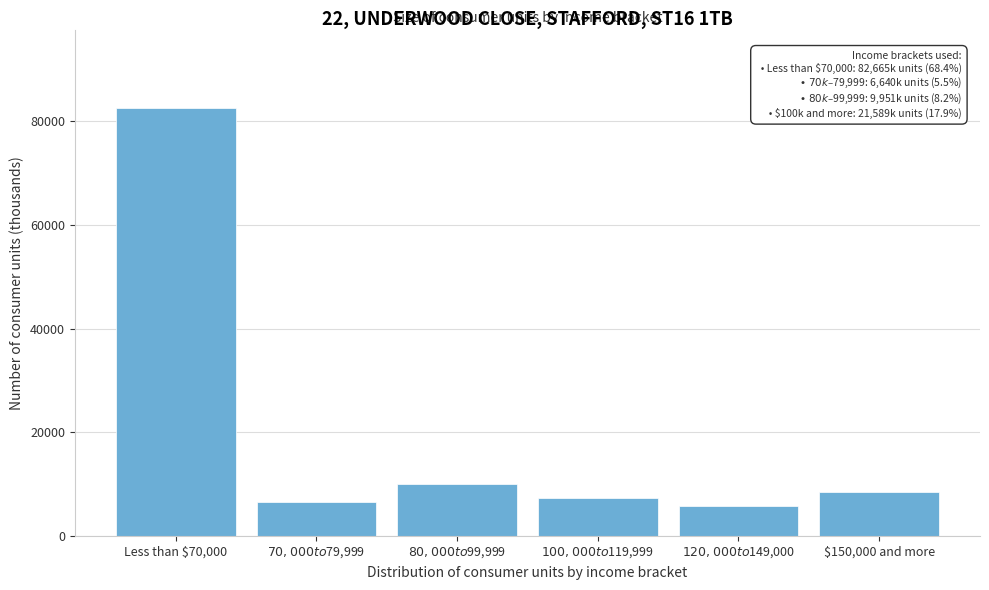

Reading left to right, what are all the values shown in this chart?

82665	6640	9951	7260	5882	8447